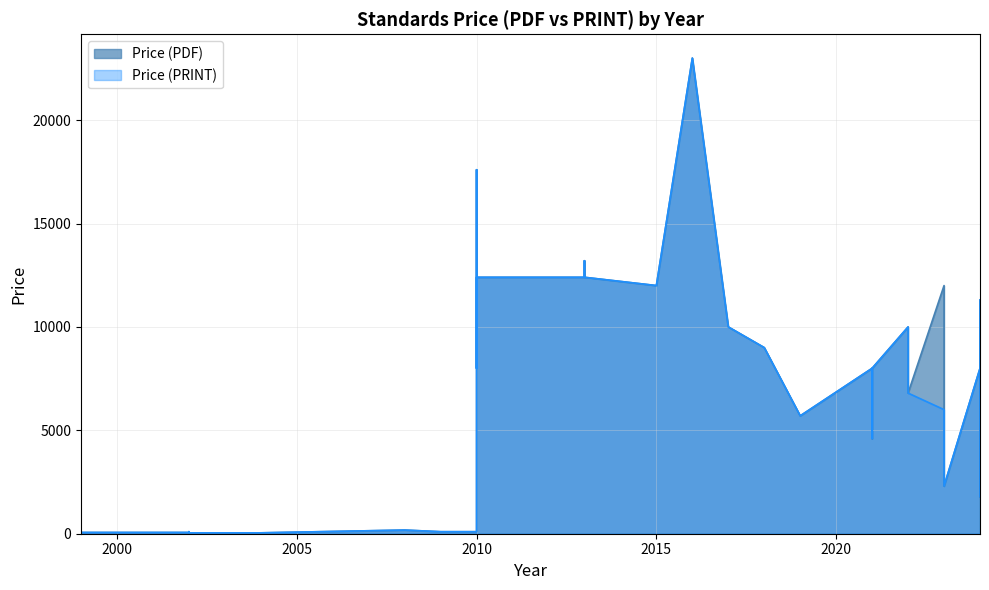

At which label is Price (PRINT) closest to 11521?

2024